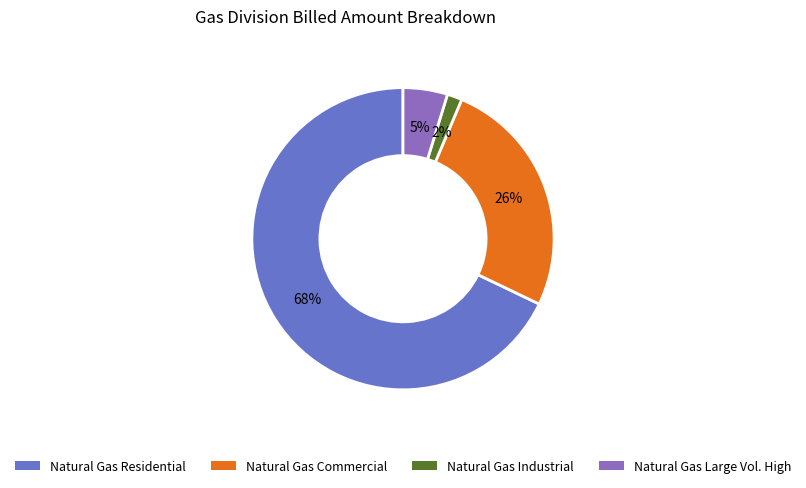

To the nearest percent, what is the average slice percentage?

25%